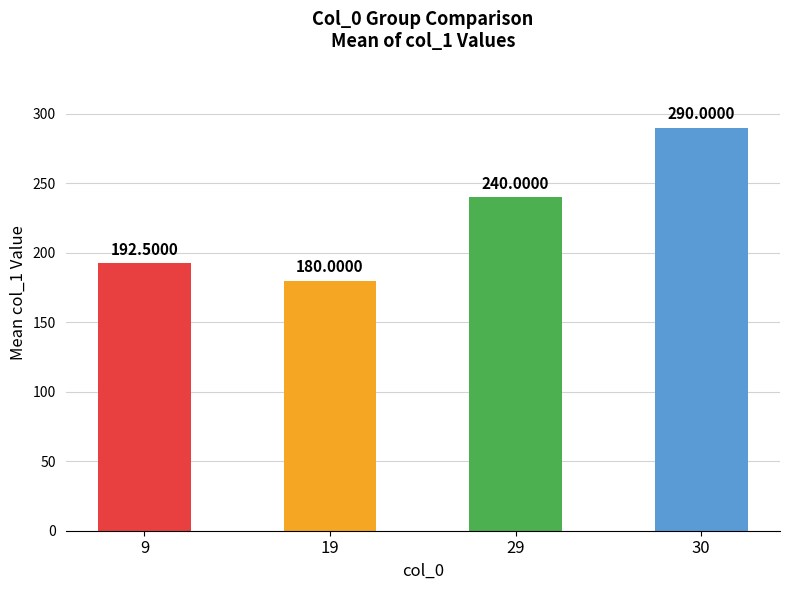

The chart shows a value of 115.7 at 19. True or false?

False